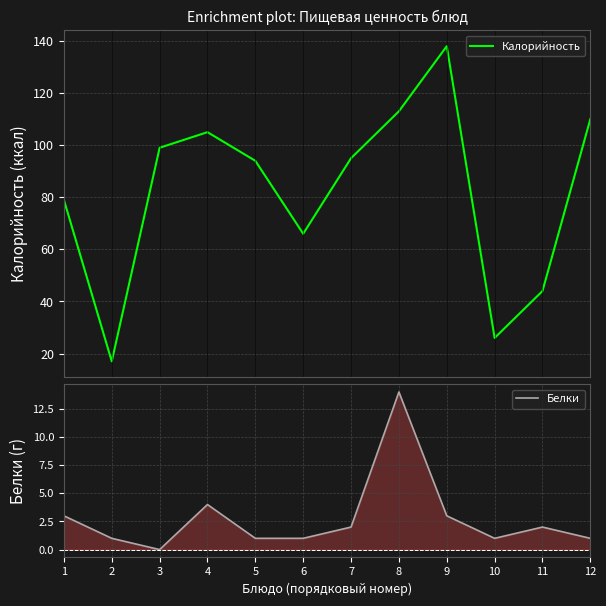

List the labels in order of Калорийность value, largest first.

9, 8, 12, 4, 3, 7, 5, 1, 6, 11, 10, 2